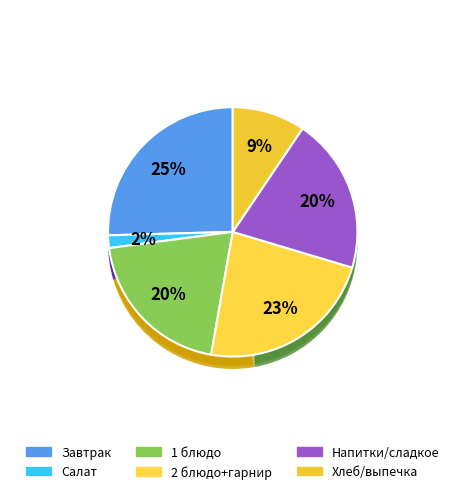

How many segments does this pie chart have?

12